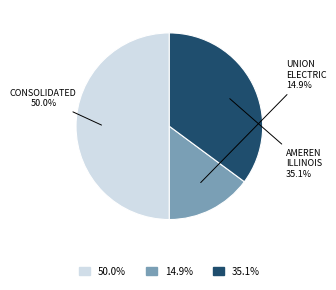

Which slice is the smallest?

Union Electric (11)